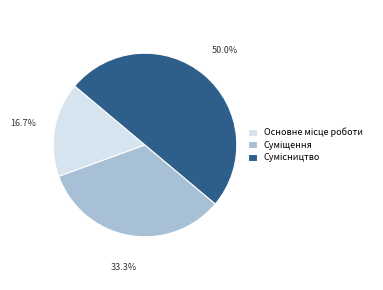

Count the number of slices in the pie.

3